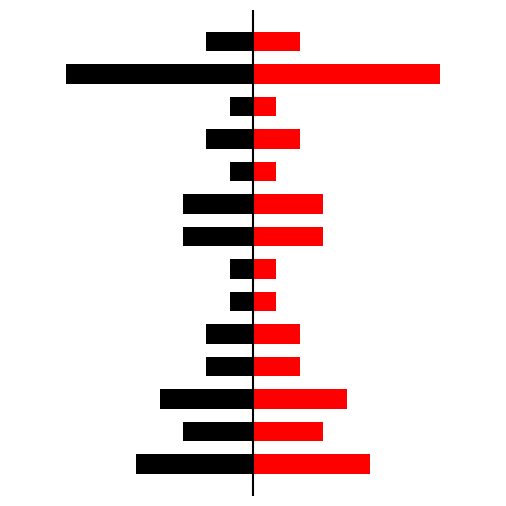

What is the spread (max minus min) of values at 0?

10